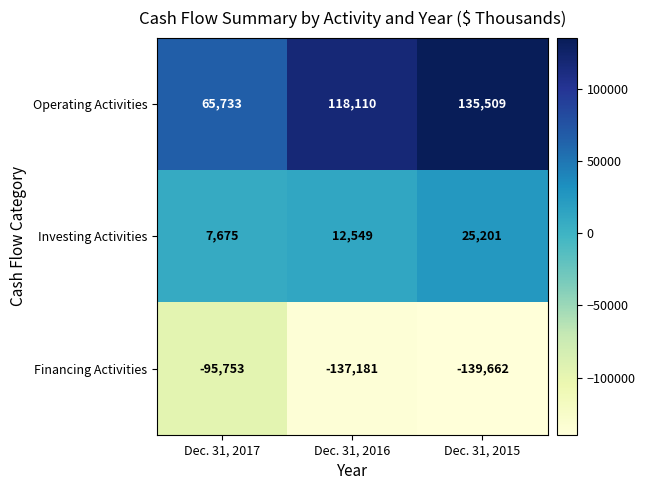

At which category is the sum across all series the highest?

Dec. 31, 2015